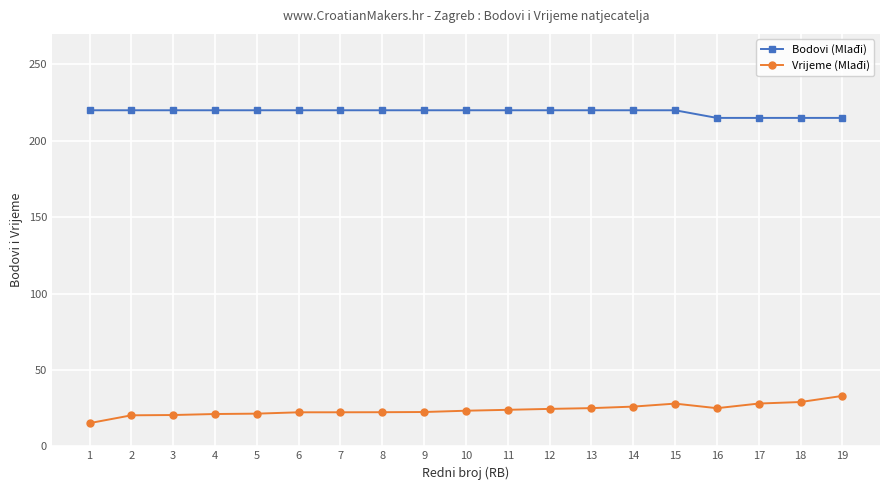

Is this an area chart (filled region under the line)?

No